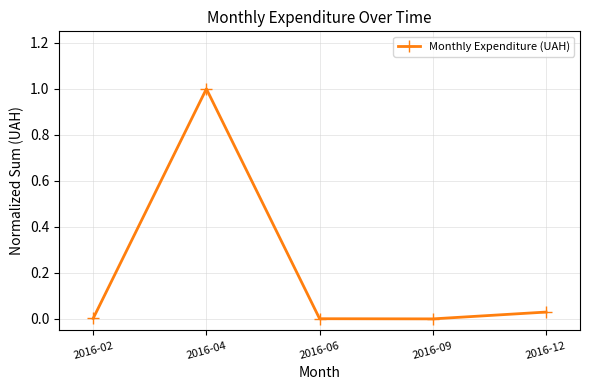

What is the difference between the values at 2016-04 and 2016-02?

1.0